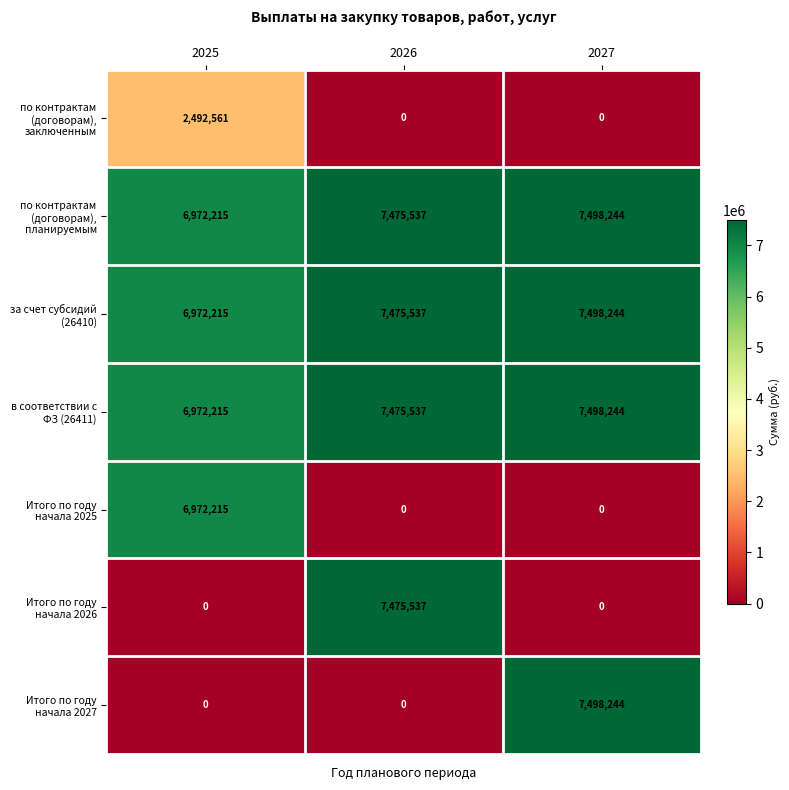

Which category has the highest value in the за счет субсидий (26410) series?

2027